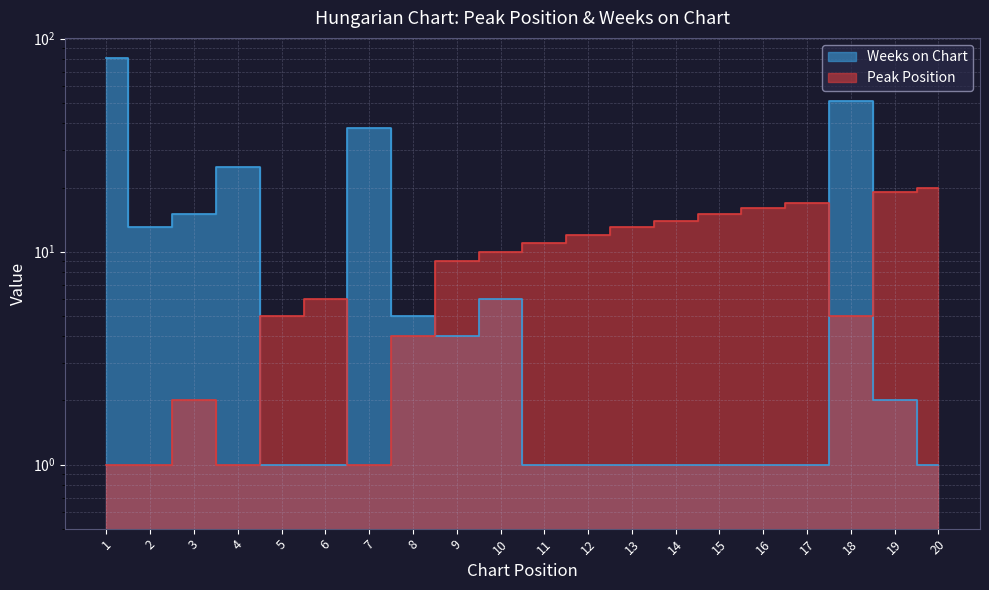

What is the approximate value of Peak Position at 17, to the nearest 10?

20